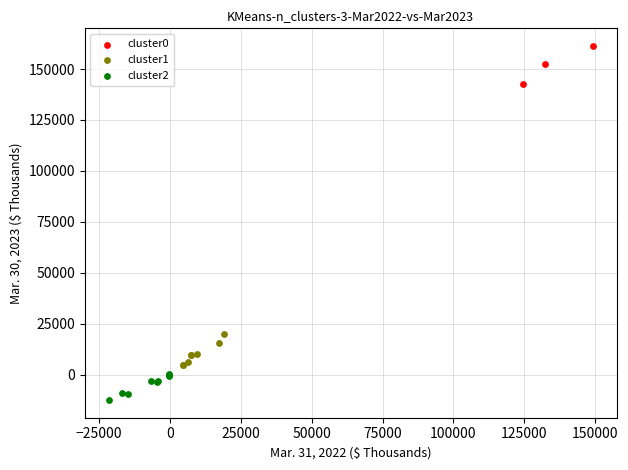

Which series reaches the maximum Y coordinate?

cluster0